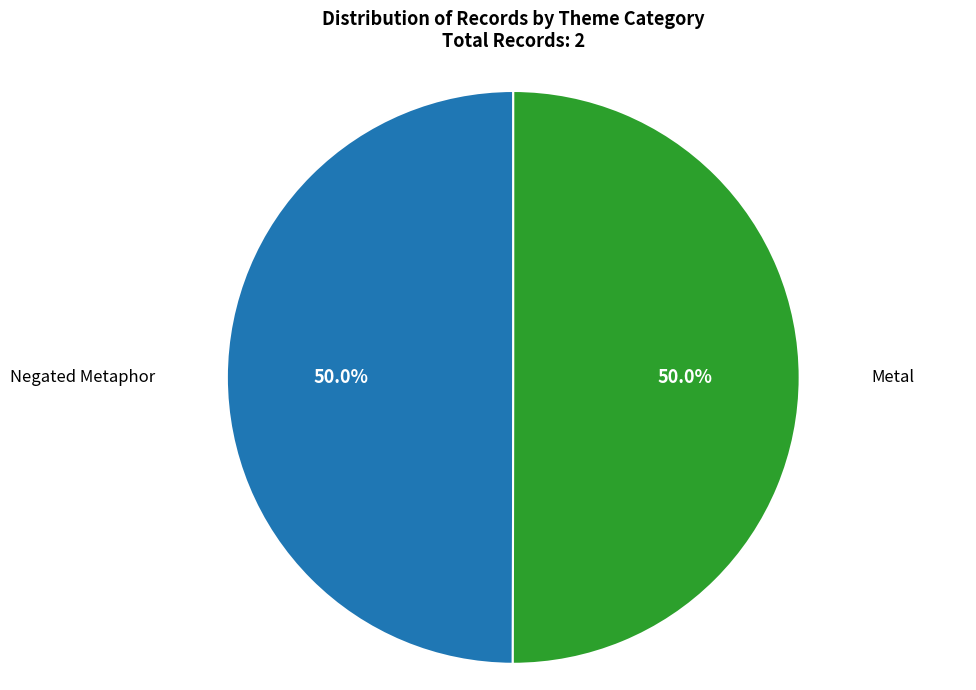

Is the sum of Negated Metaphor and Metal greater than half?

Yes